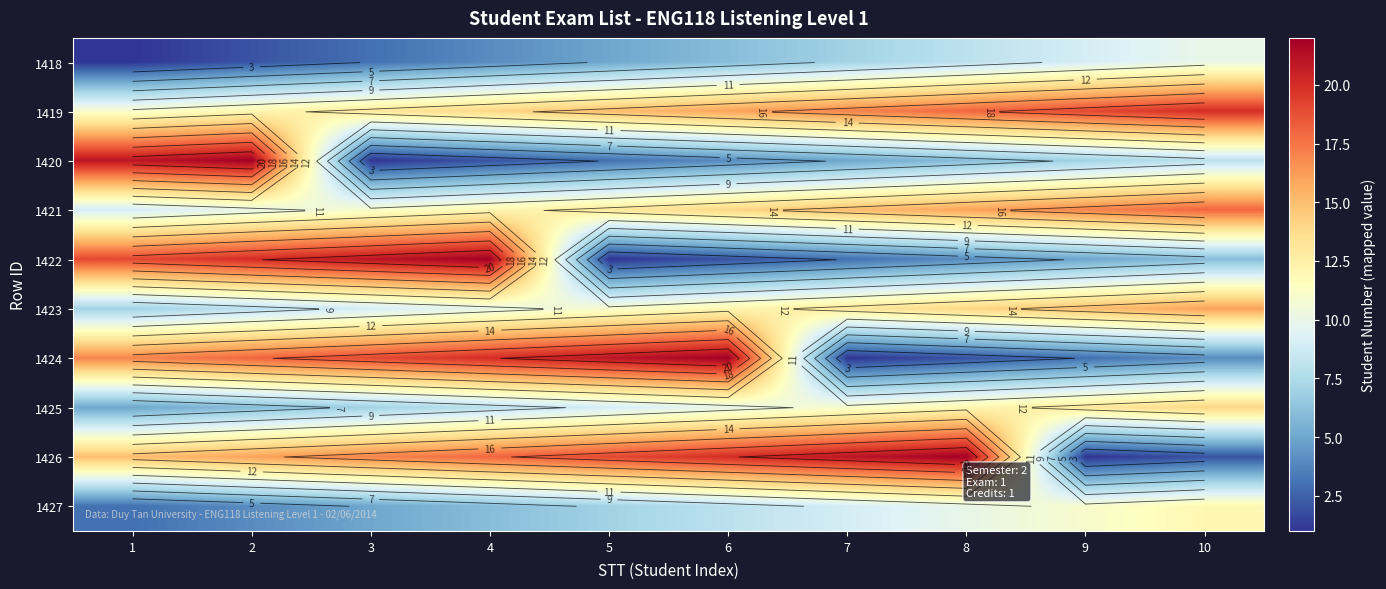

Which has a higher value, 3 or 1?

3